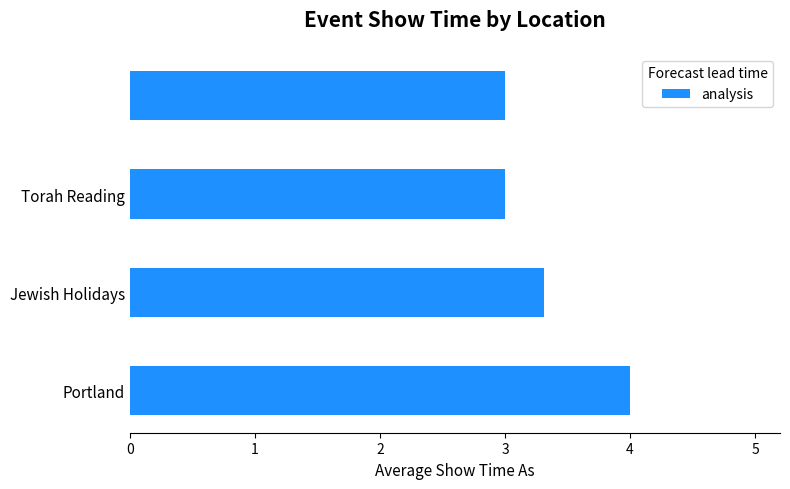

What is the difference between the maximum and minimum values?

1.0